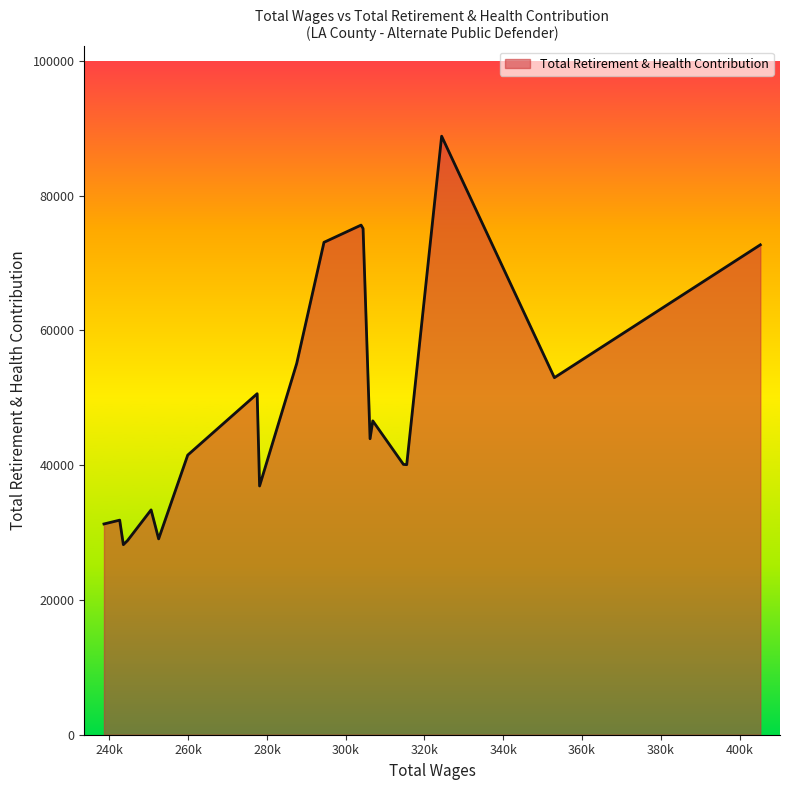

What is the minimum value shown in the chart?

28199